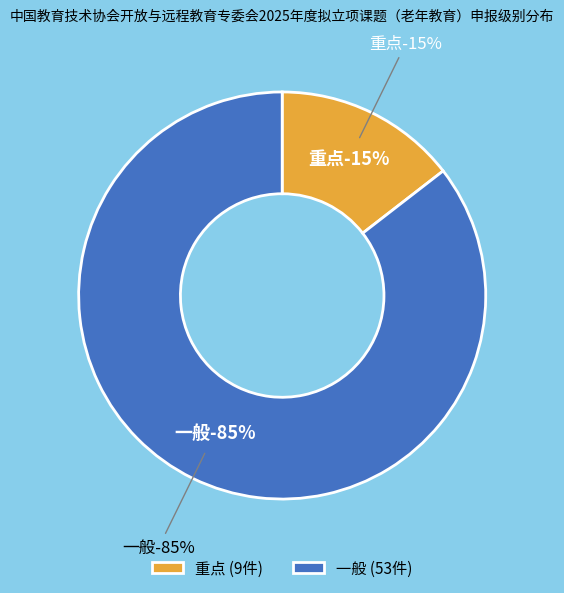

What is the ratio of the value at 一般 to the value at 重点?

5.9